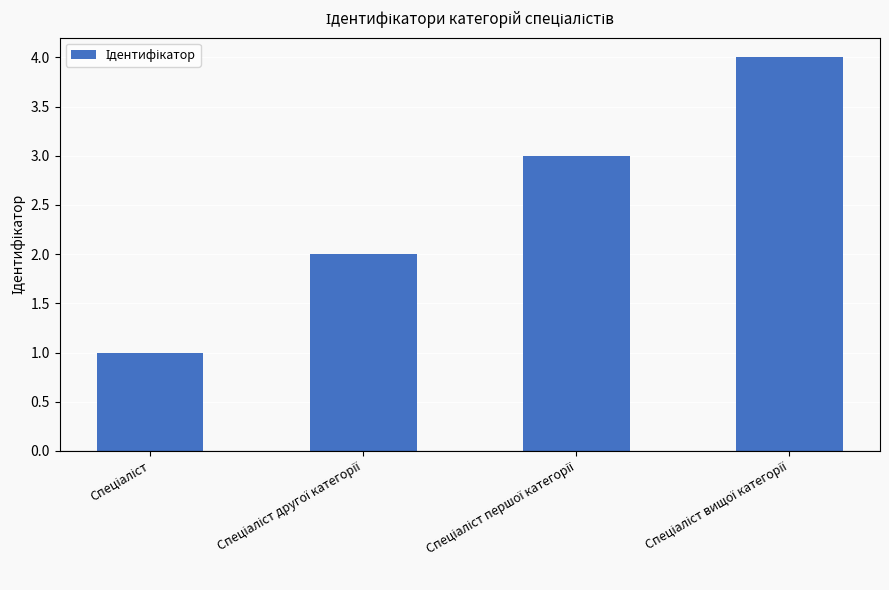

What is the difference between the maximum and minimum values?

3